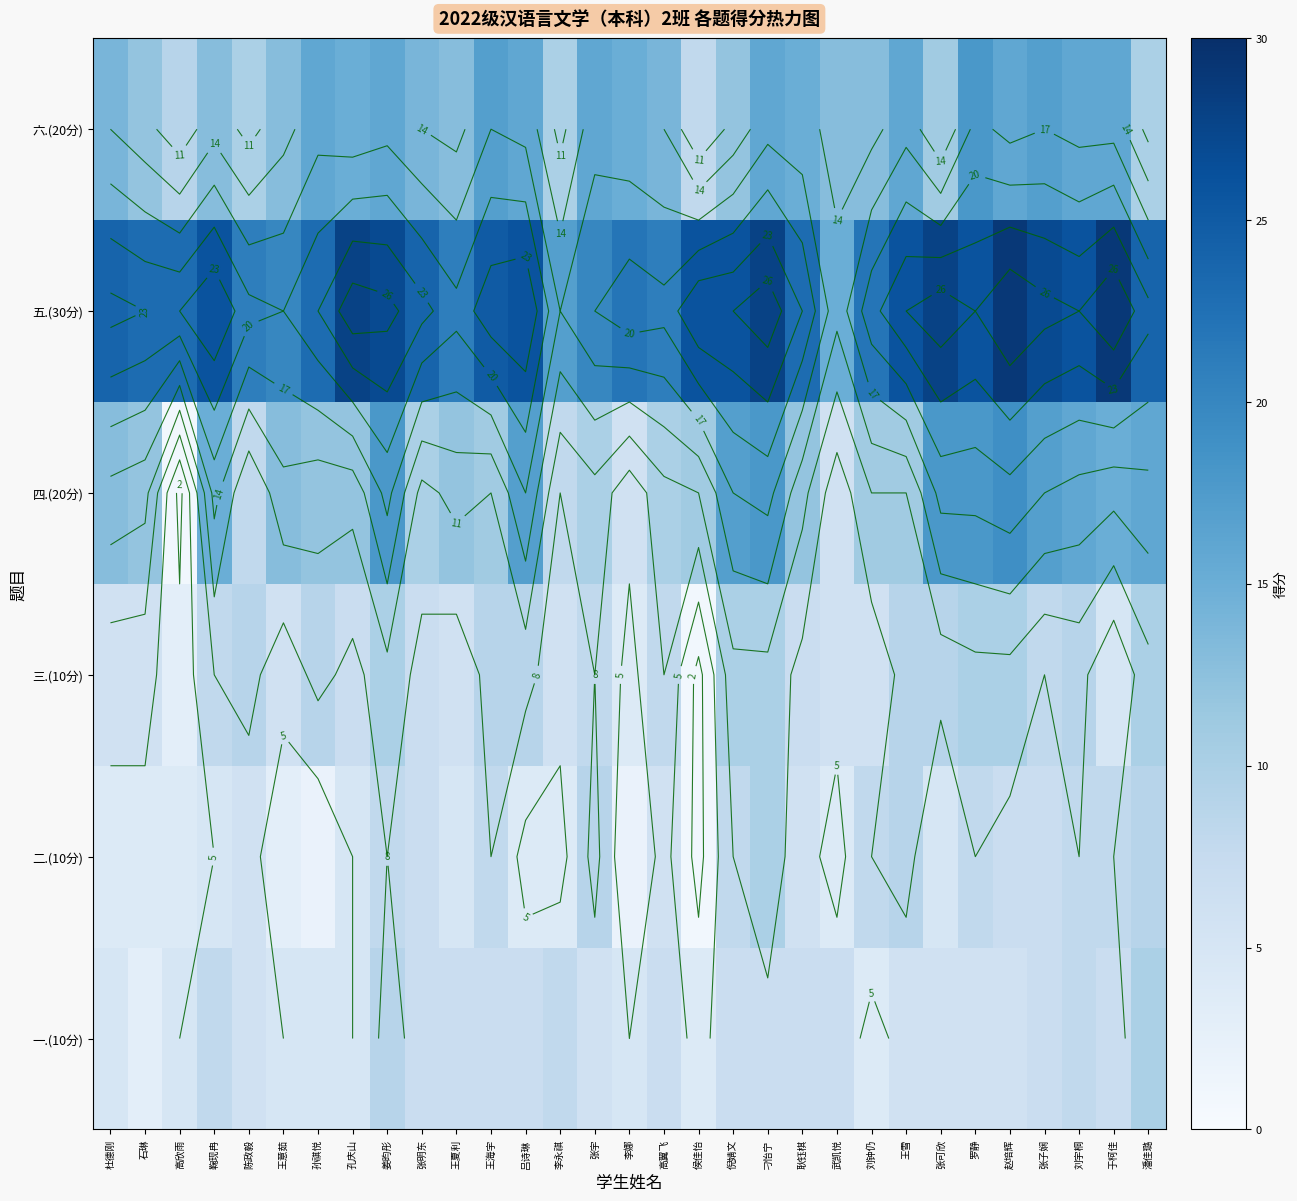

What is the difference between the highest and lowest values at 王夏利?

16